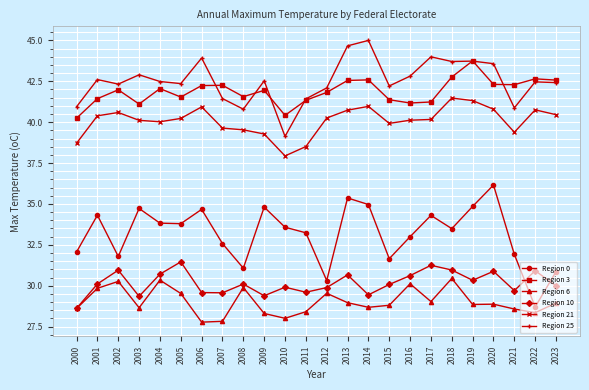

List the series in order of their peak value, lowest first.

Region 6, Region 10, Region 0, Region 21, Region 3, Region 25